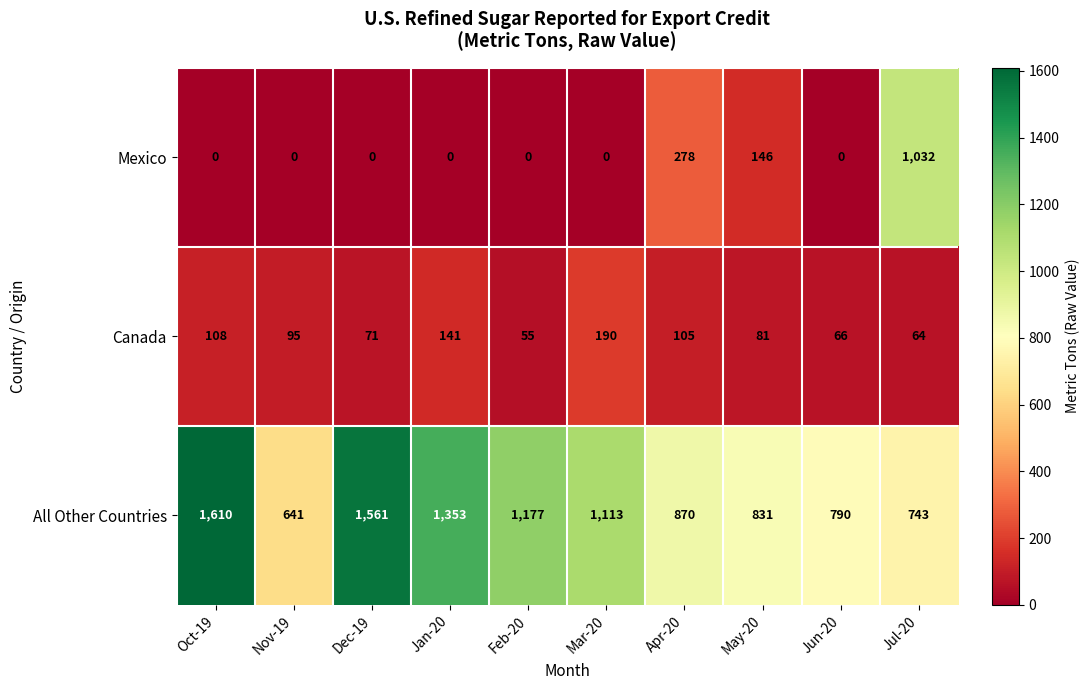

What is the total value across all series at Jan-20?

1494